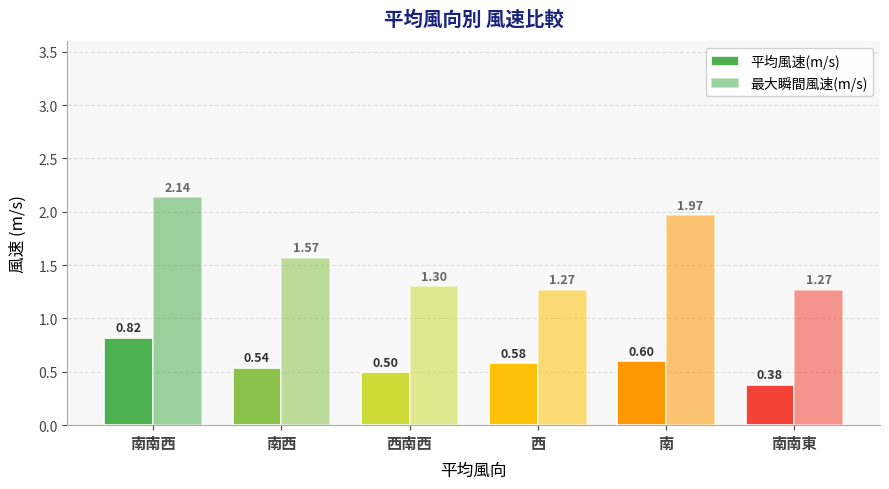

Reading left to right, extract all data points from this chart.

平均風速(m/s): 南南西=0.8	南西=0.5	西南西=0.5	西=0.6	南=0.6	南南東=0.4
最大瞬間風速(m/s): 南南西=2.1	南西=1.6	西南西=1.3	西=1.3	南=2.0	南南東=1.3